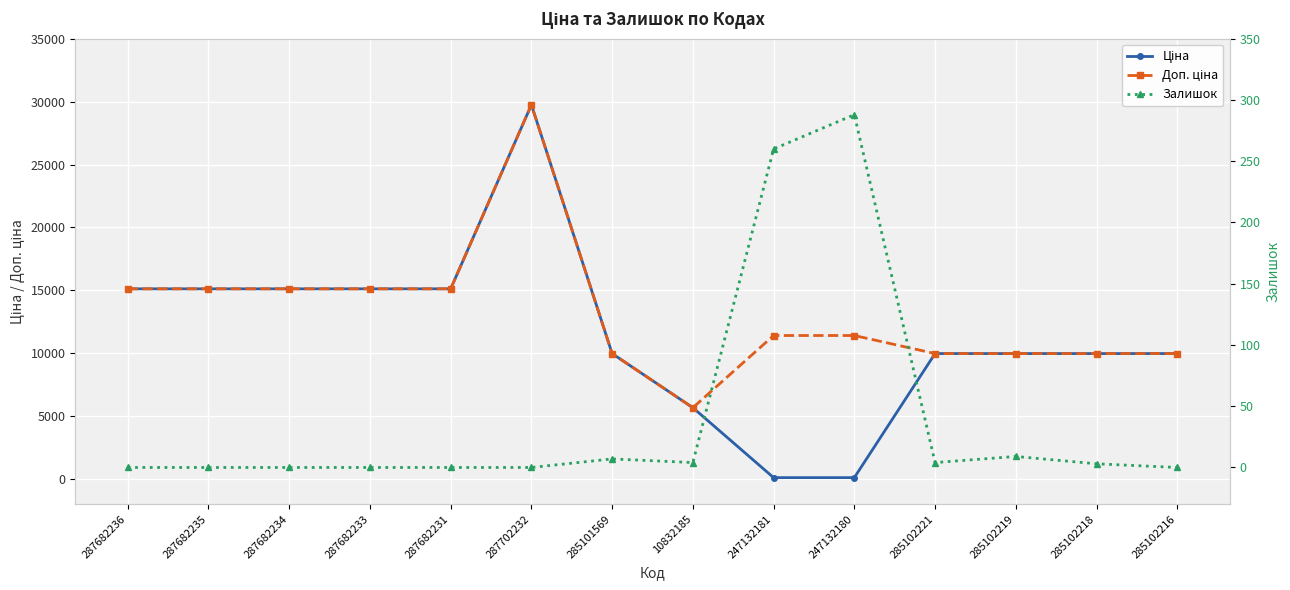

How many data points does each series have?

14